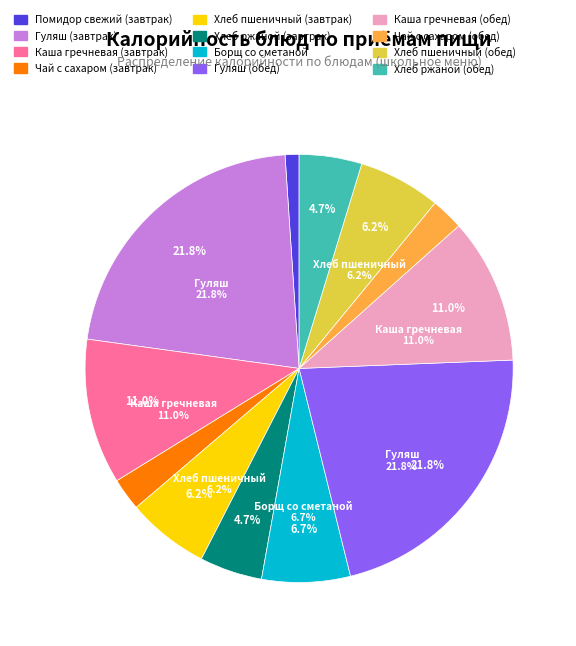

The Каша гречневая (обед) slice represents 1% of the pie. True or false?

False